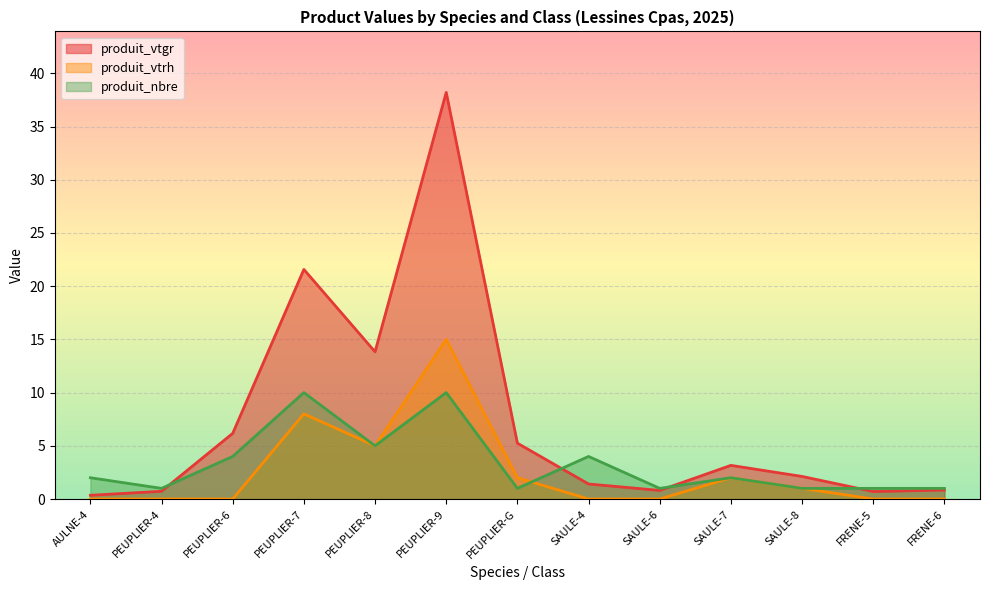

At how many categories does at least one series exceed 27?

1